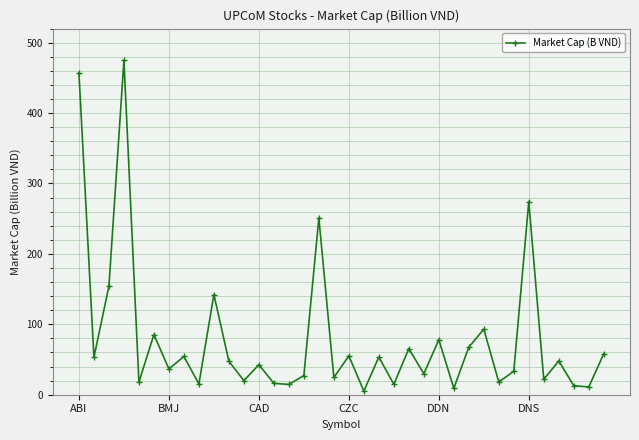

True or false: there are more than 0 points higher than both neighbors.

True